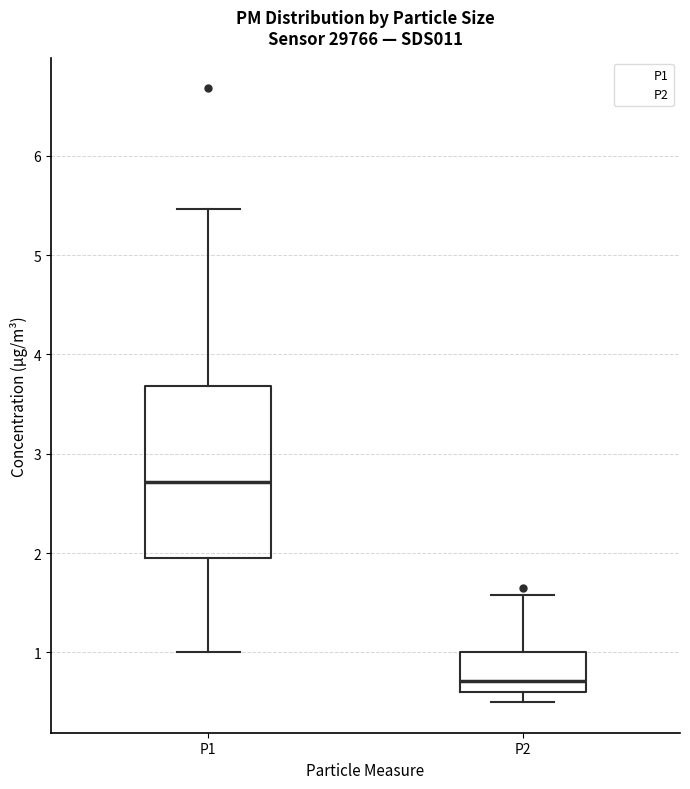

Reading left to right, read every box against the y-axis: the position of its median line, the range the box covers, and the ends of its whiskers. The values are not printed on the chart, so give them approximately, as read against the axis.

P1: median 2.7, box 1.9 to 3.7, whiskers 1.0 to 5.5
P2: median 0.7, box 0.6 to 1.0, whiskers 0.5 to 1.6